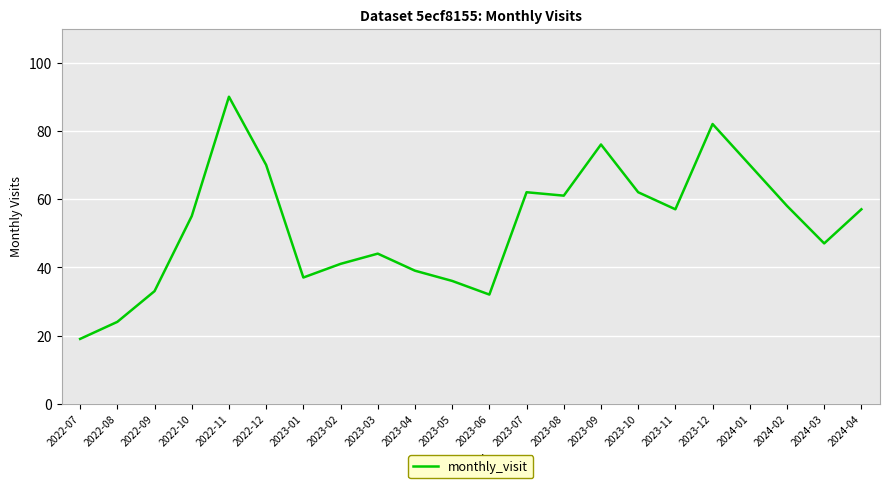

At which label does the data first exceed 57?

2022-11